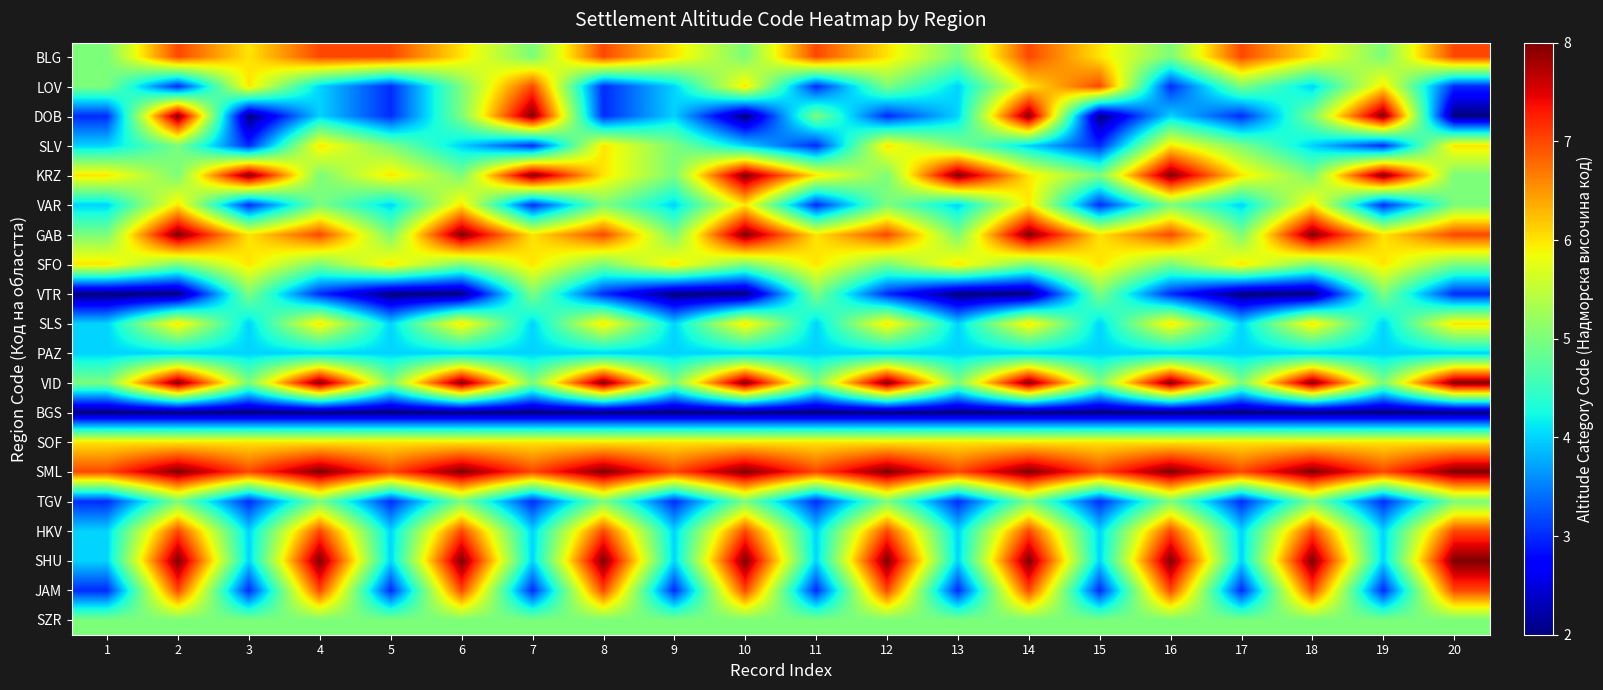

At 2, list the series in order from largest to smallest.

DOB, GAB, VID, SML, SHU, BLG, HKV, JAM, VAR, SLS, SOF, SLV, KRZ, SFO, TGV, SZR, PAZ, LOV, VTR, BGS